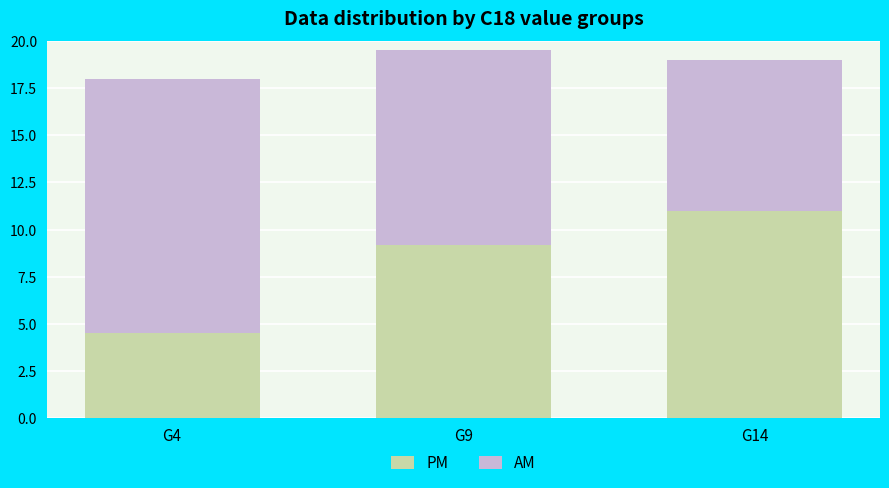

What is the sum of the PM values at G9 and G4?

13.7